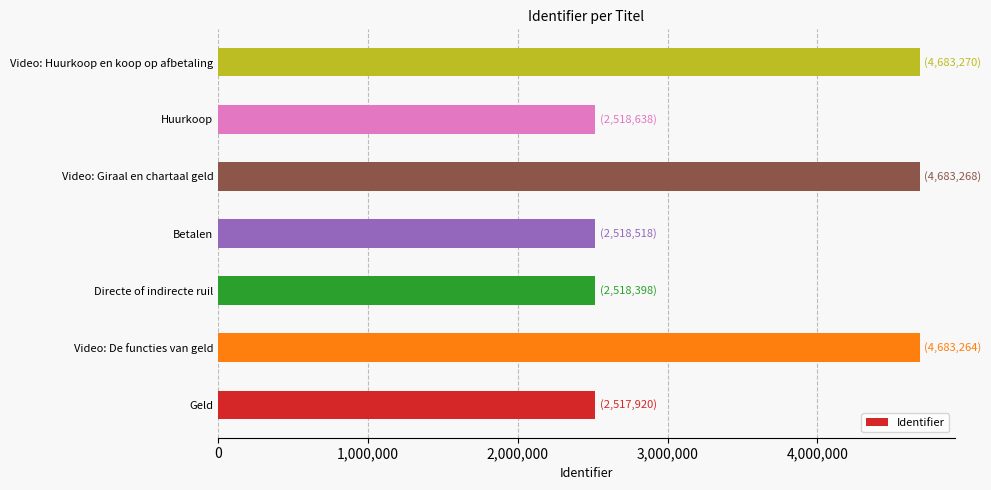

Between Geld and Video: Huurkoop en koop op afbetaling, which is larger?

Video: Huurkoop en koop op afbetaling